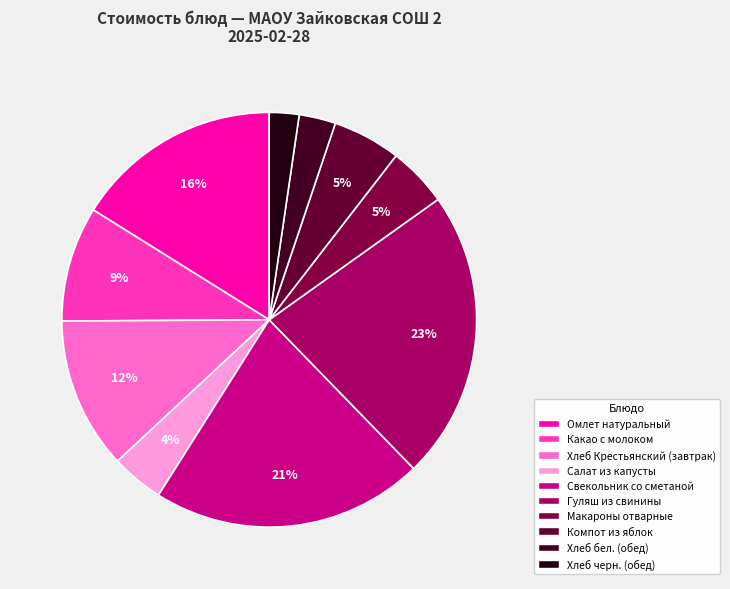

Rank the categories by value from lowest to highest.

Хлеб черн. (обед), Хлеб бел. (обед), Салат из капусты, Макароны отварные, Компот из яблок, Какао с молоком, Хлеб Крестьянский (завтрак), Омлет натуральный, Свекольник со сметаной, Гуляш из свинины